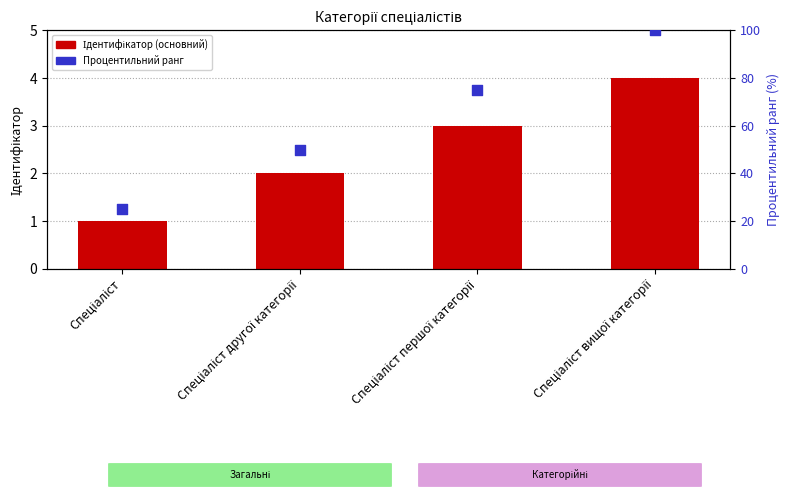

What are all the series names shown in the legend?

Ідентифікатор (основний), Процентильний ранг